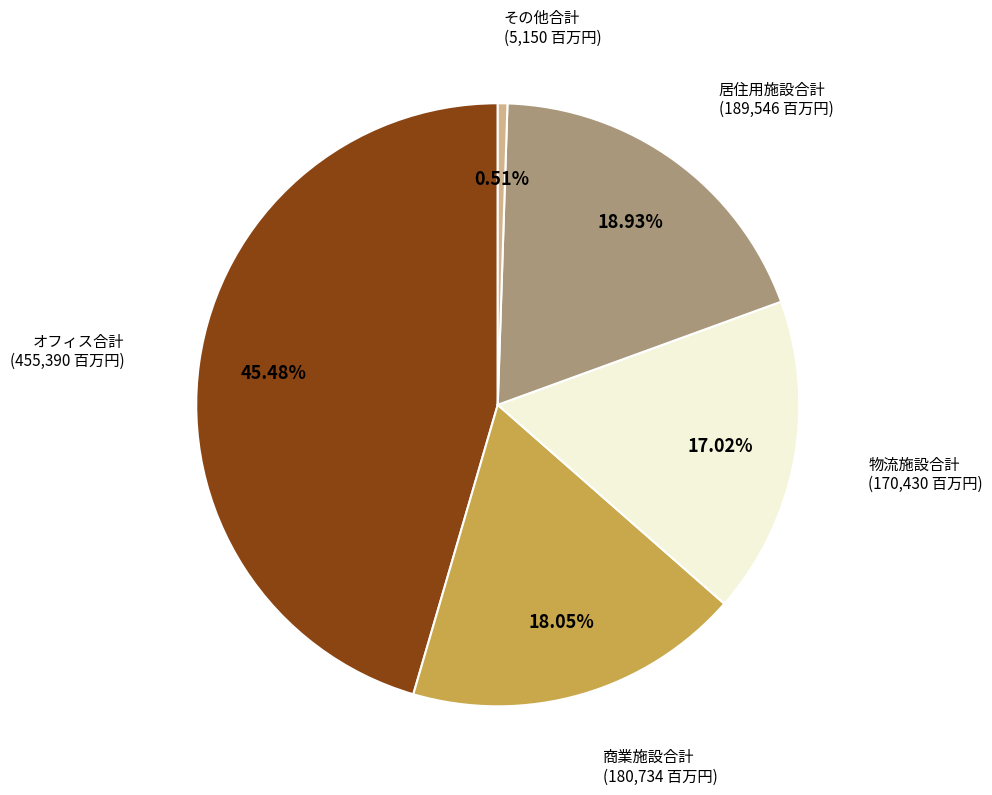

Is it true that 物流施設合計 is 17% of the pie?

True